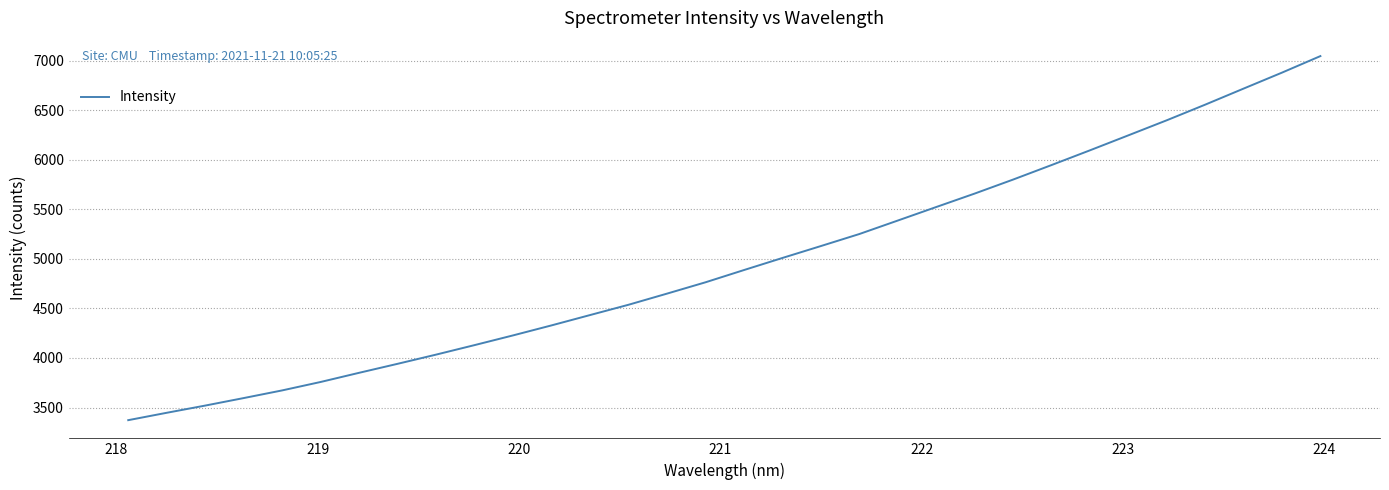

Reading left to right, list all the values displayed in this chart.

3372.3	3446.8	3519.6	3595.4	3672.9	3758.0	3850.7	3941.5	4034.3	4130.3	4228.3	4329.4	4433.5	4537.5	4649.9	4764.2	4887.8	5009.8	5130.0	5251.3	5387.5	5524.0	5659.8	5801.1	5947.6	6096.4	6247.7	6399.9	6557.6	6719.8	6881.1	7048.0